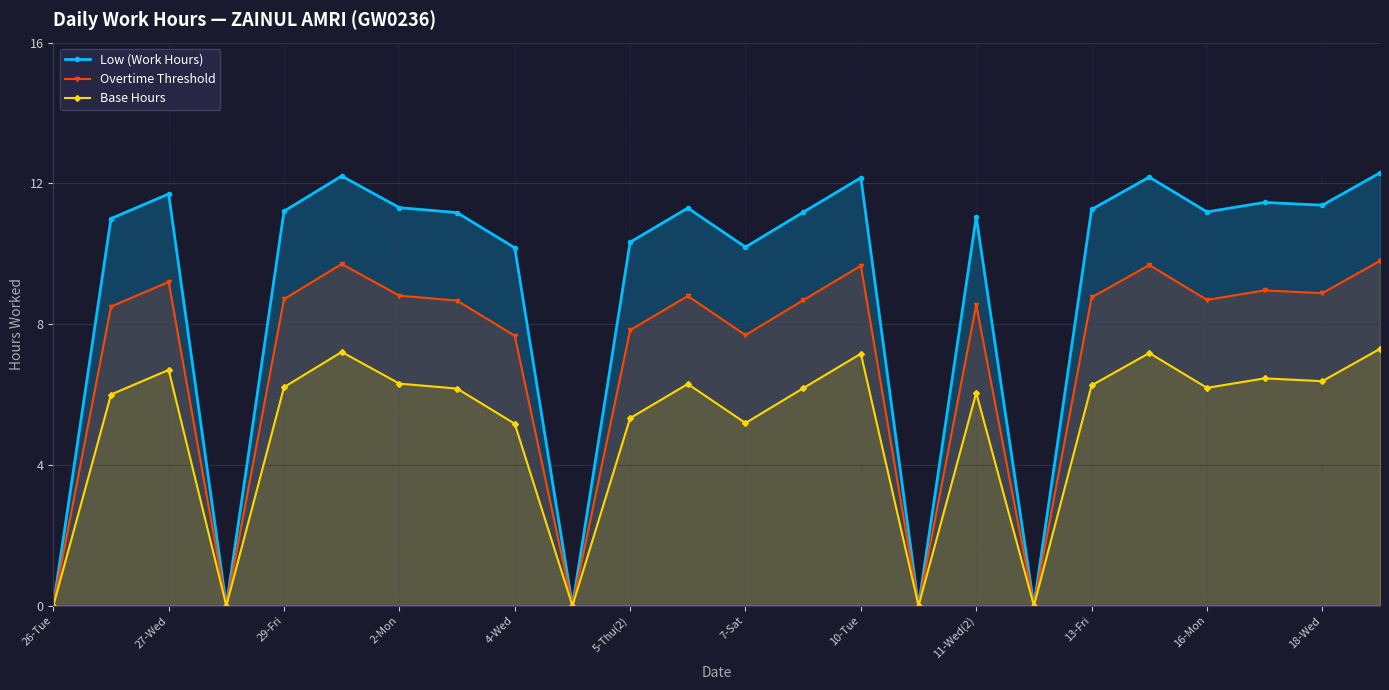

Which series has the largest total across all categories?

Low (Work Hours)